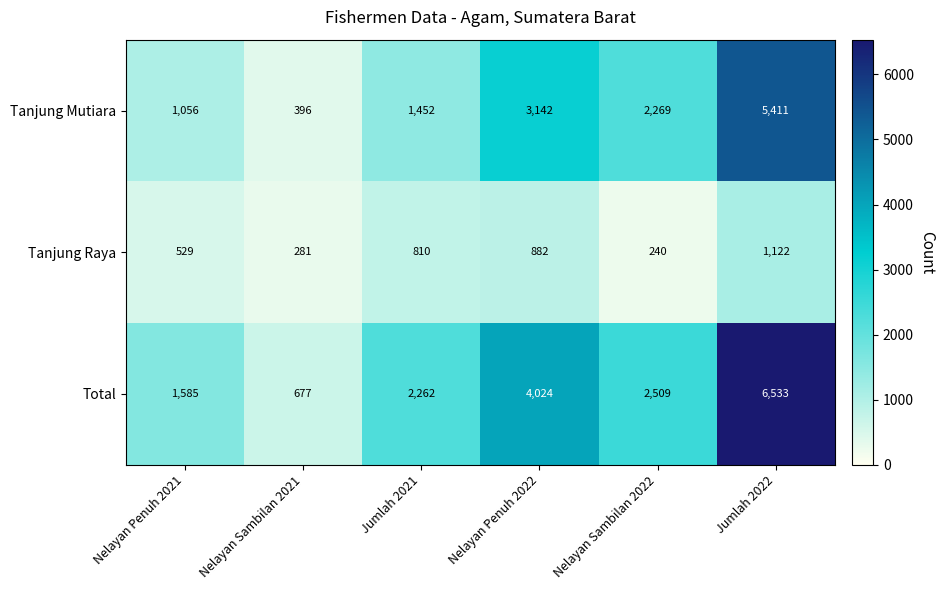

Count the number of data series in this chart.

3